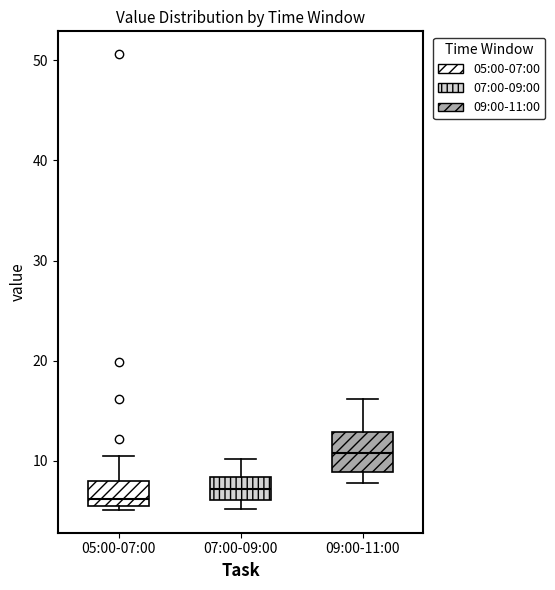

Reading left to right, read every box against the y-axis: the position of its median line, the range the box covers, and the ends of its whiskers. The values are not printed on the chart, so give them approximately, as read against the axis.

05:00-07:00: median 6, box 5 to 8, whiskers 5 (just below the box's lower edge) to 10
07:00-09:00: median 7, box 6 to 8, whiskers 5 to 10
09:00-11:00: median 11, box 9 to 13, whiskers 8 to 16